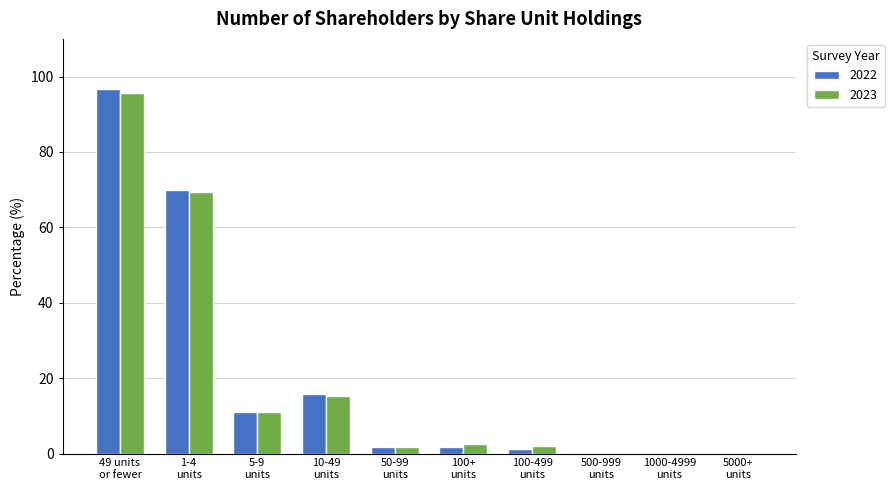

What are all the series names shown in the legend?

2022, 2023